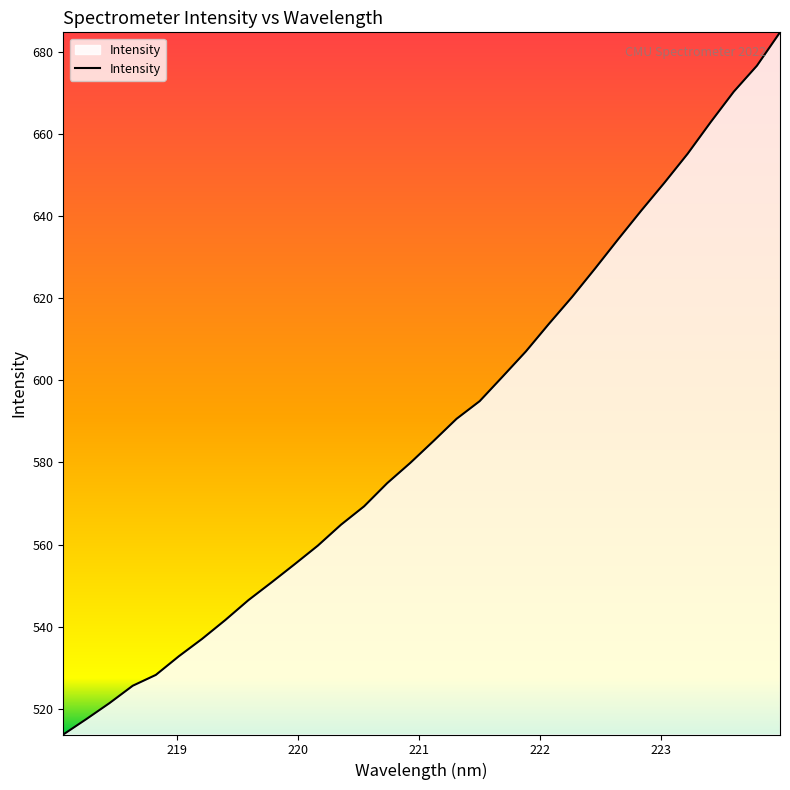

What is the difference between the maximum and minimum values?

171.1